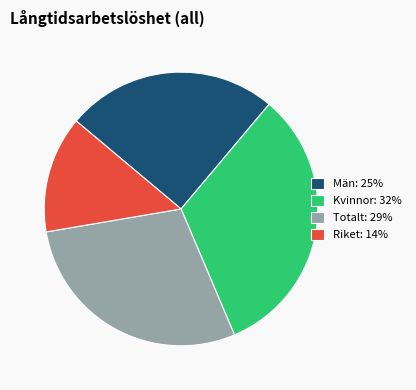

Which has a higher value, Riket: 14% or Män: 25%?

Män: 25%